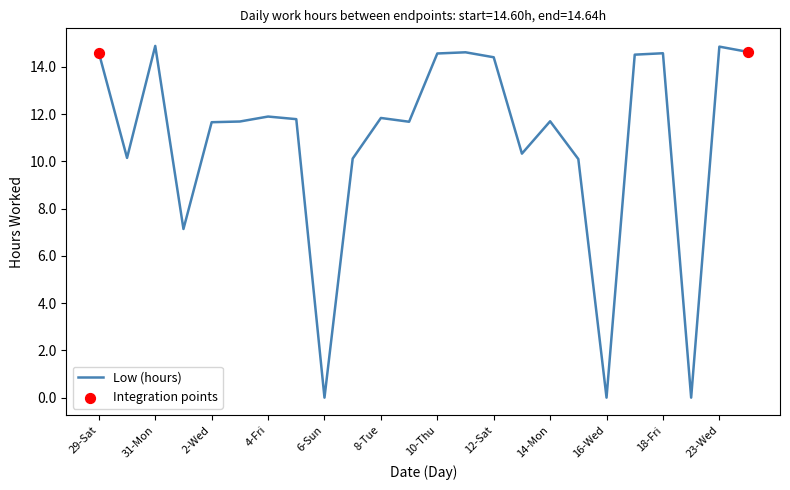

What is the greatest value displayed?

14.9